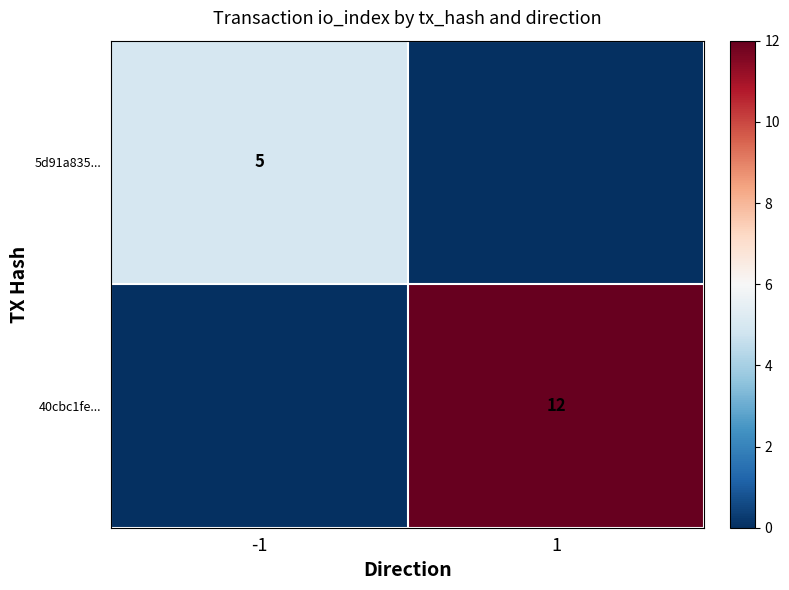

Is it true that 40cbc1fe... equals 12 at 1?

True